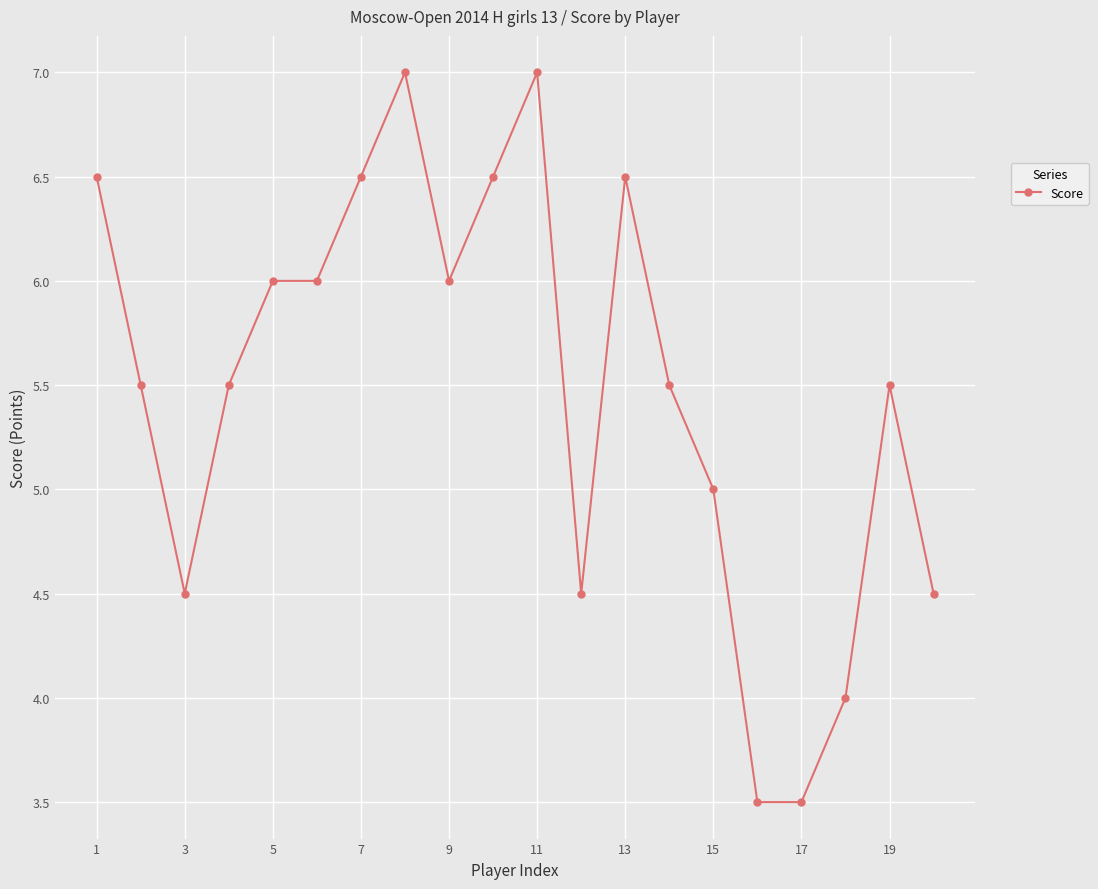

True or false: there are more than 2 points higher than both neighbors.

True